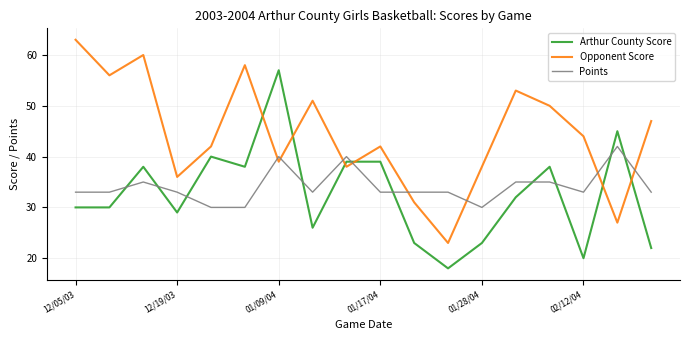

What is the difference between the maximum and minimum values in the Points series?

12